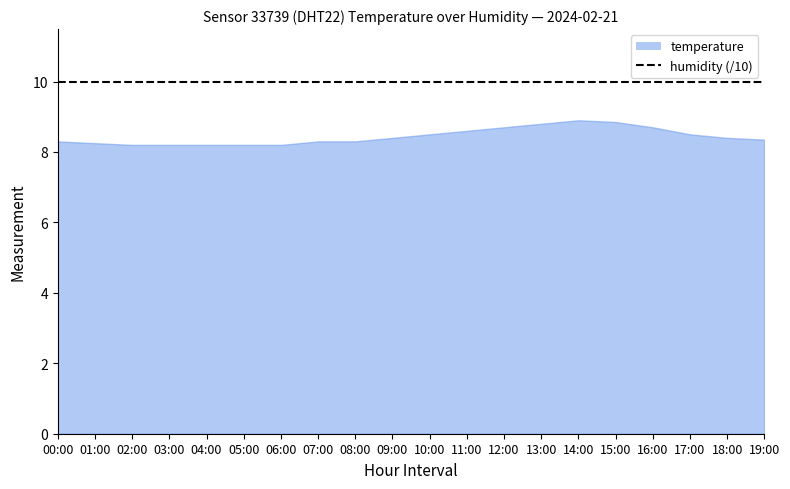

List the labels in order of humidity value, smallest first.

00:00, 01:00, 02:00, 03:00, 04:00, 05:00, 06:00, 07:00, 08:00, 09:00, 10:00, 11:00, 12:00, 13:00, 14:00, 15:00, 16:00, 17:00, 18:00, 19:00